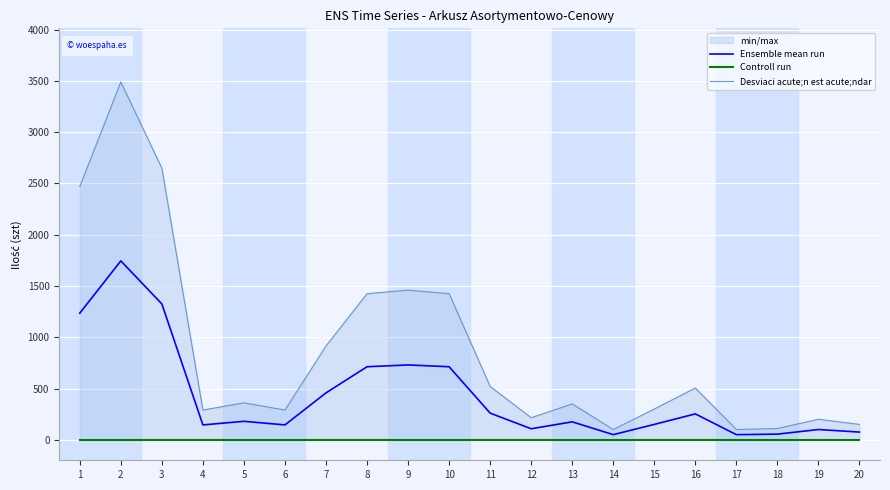

Rank the series by their maximum value, from lowest to highest.

Controll run, Ensemble mean run, Desviaci acute;n est acute;ndar